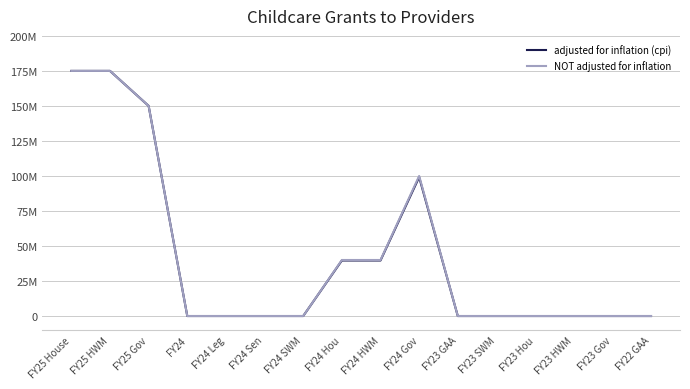

True or false: NOT adjusted for inflation has more than 1 points higher than both neighbors.

False